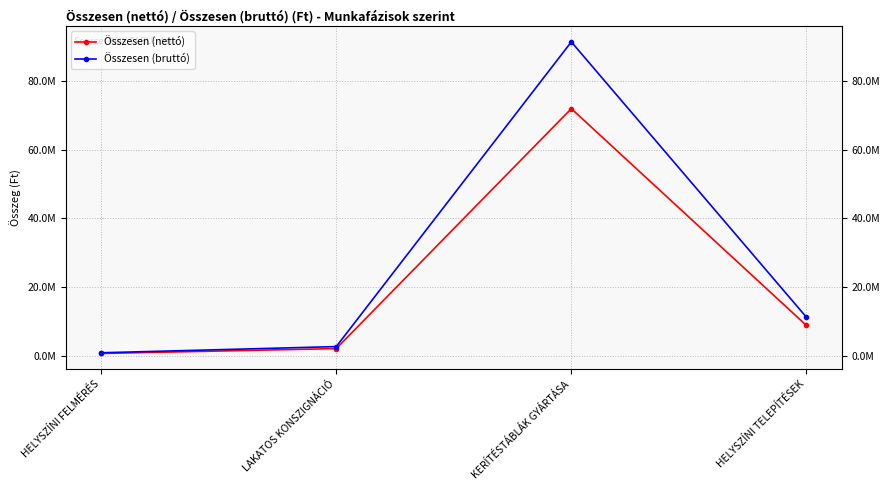

How many data points in Összesen (bruttó) are above 11290300?

1